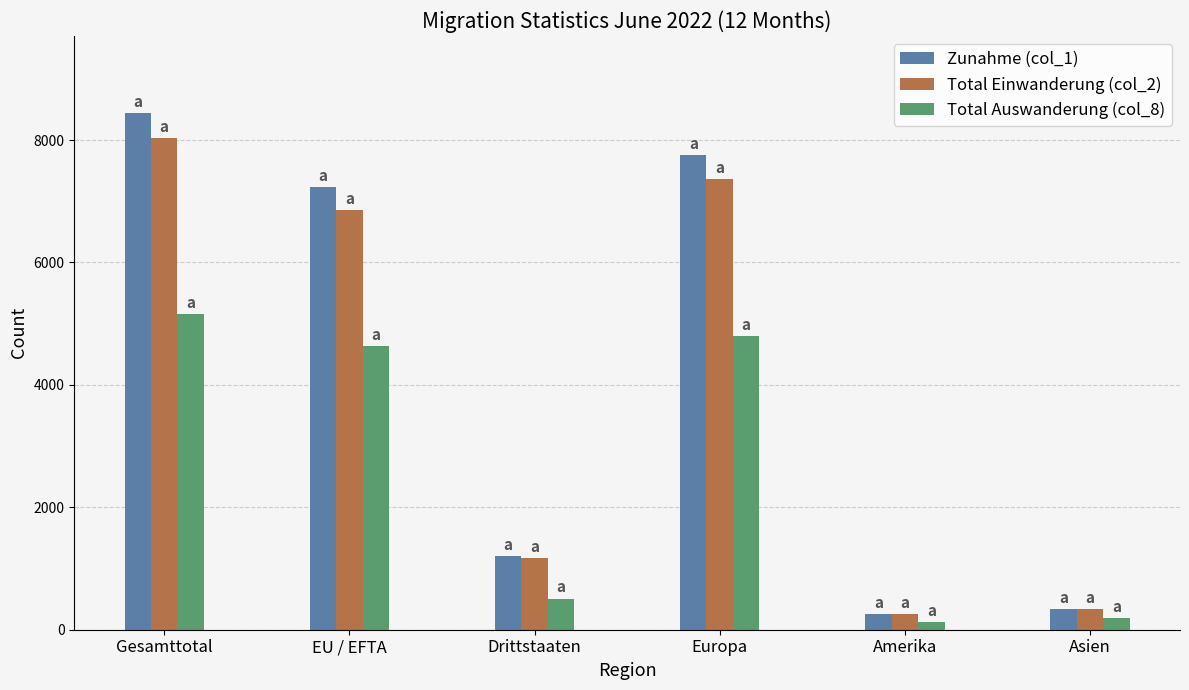

How many values in the Total Einwanderung (col_2) series are below 6856?

3